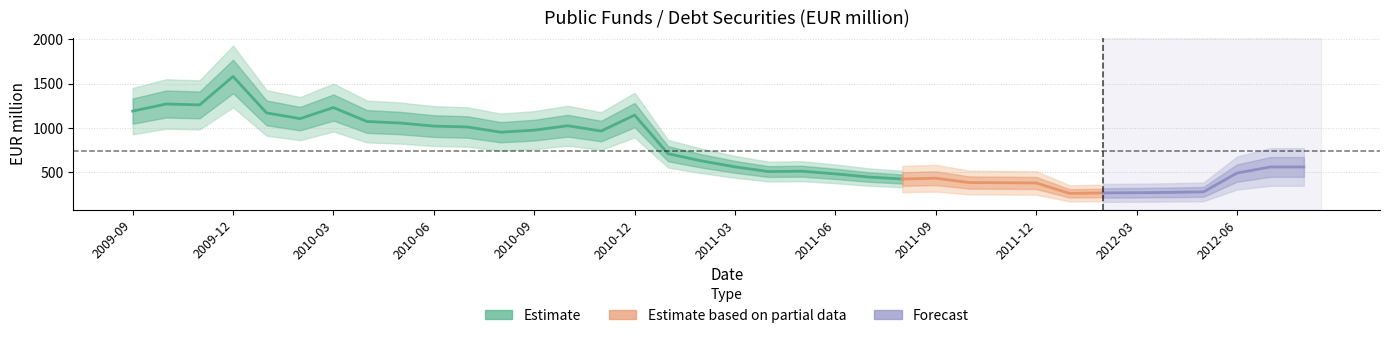

What is the difference between the second highest and minimum values?

1008